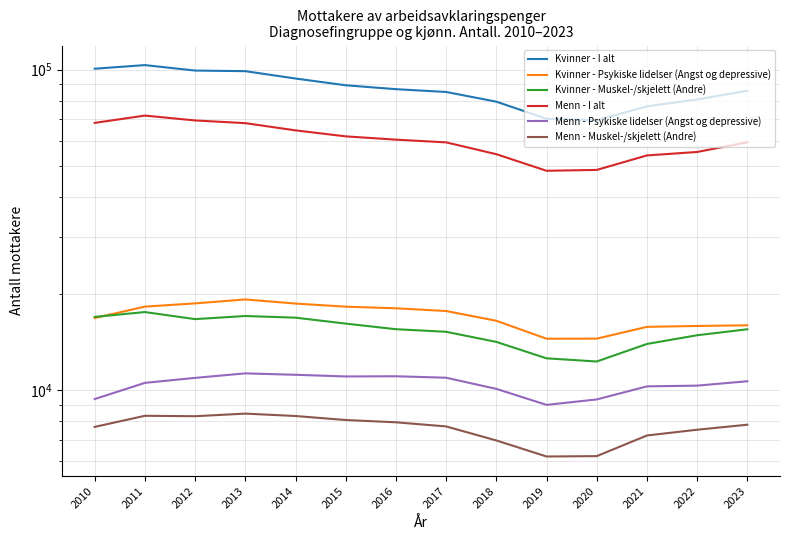

True or false: Kvinner - Muskel-/skjelett (Andre) has more than 1 points higher than both neighbors.

True